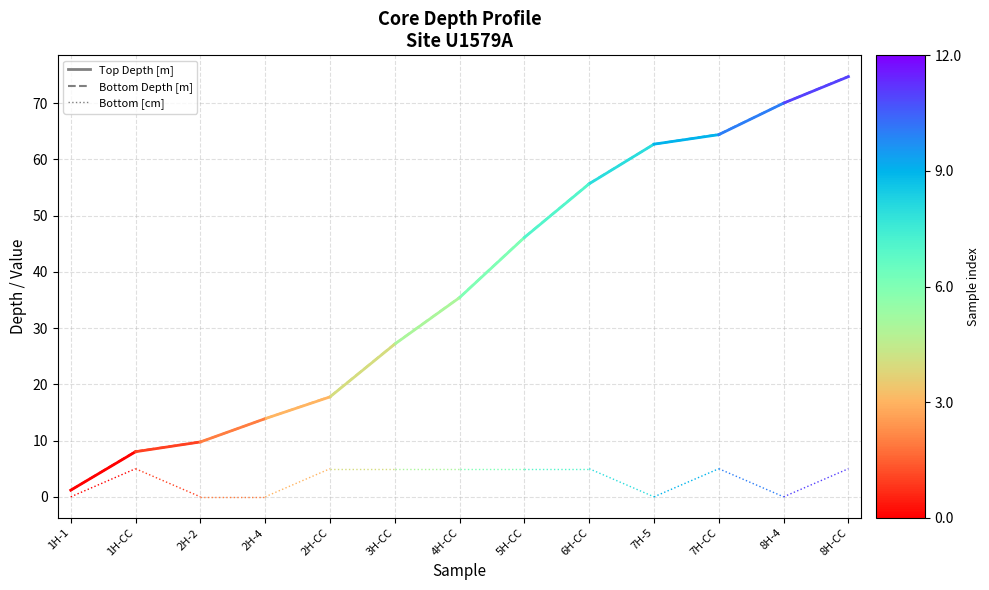

True or false: Top Depth [m] has a value of 1.2 at 1H-1.

True